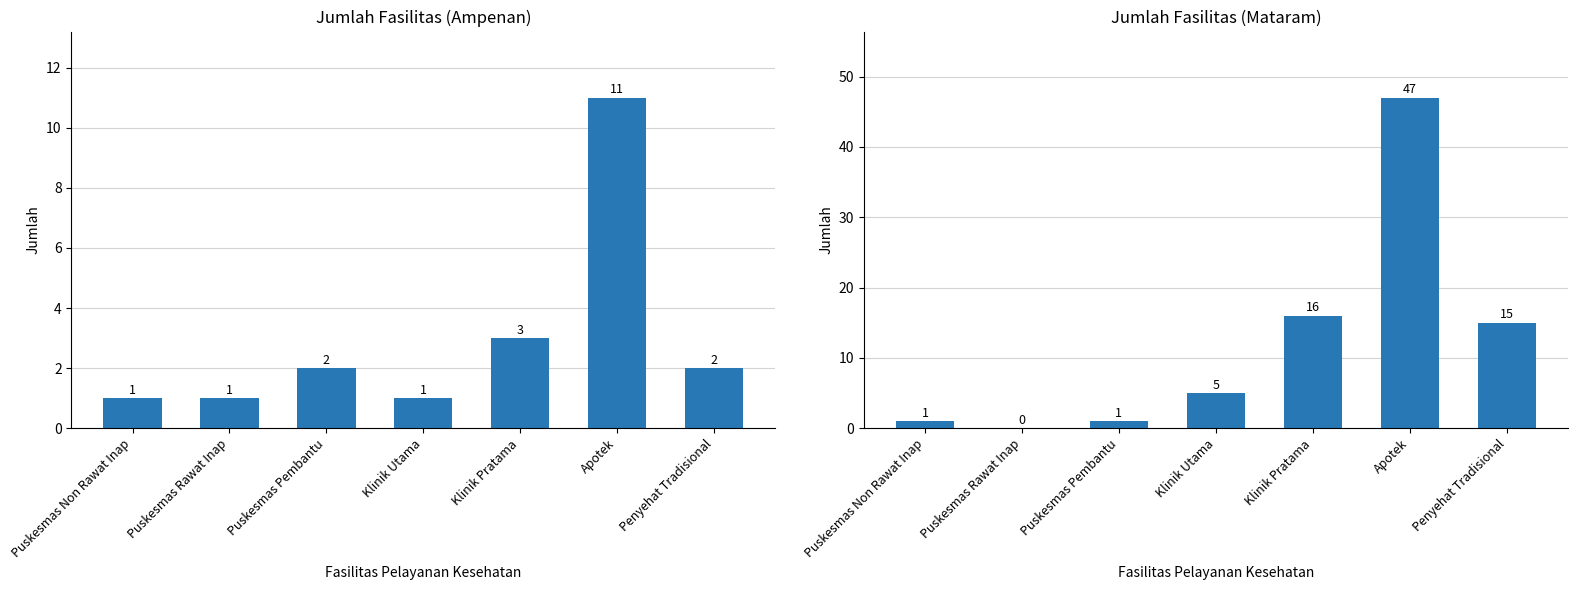

What position from the right is Puskesmas Pembantu?

5